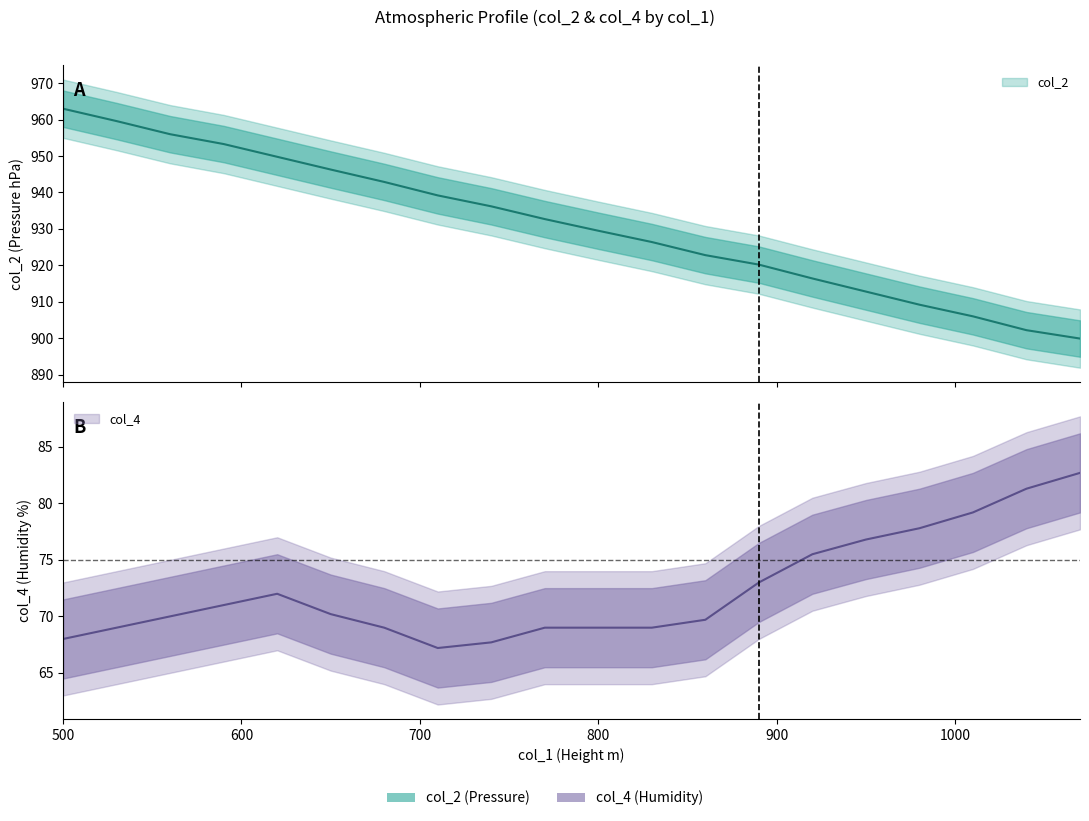

The value of col_4 at 530 is 36.6. True or false?

False